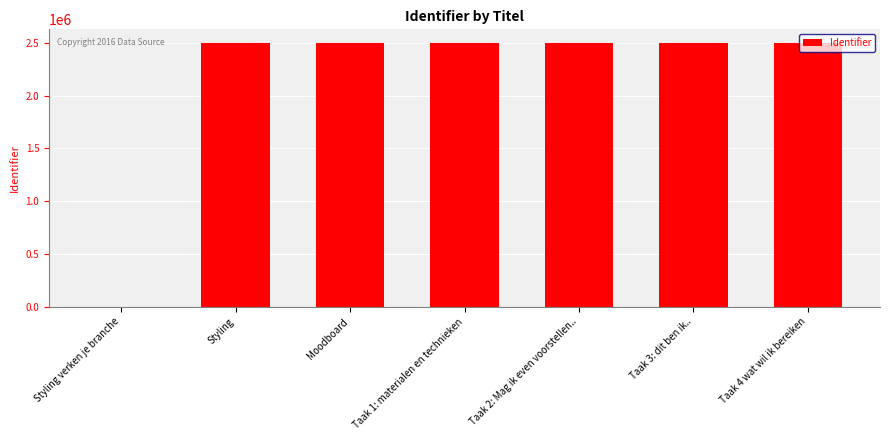

What is the maximum value shown in the chart?

2503831